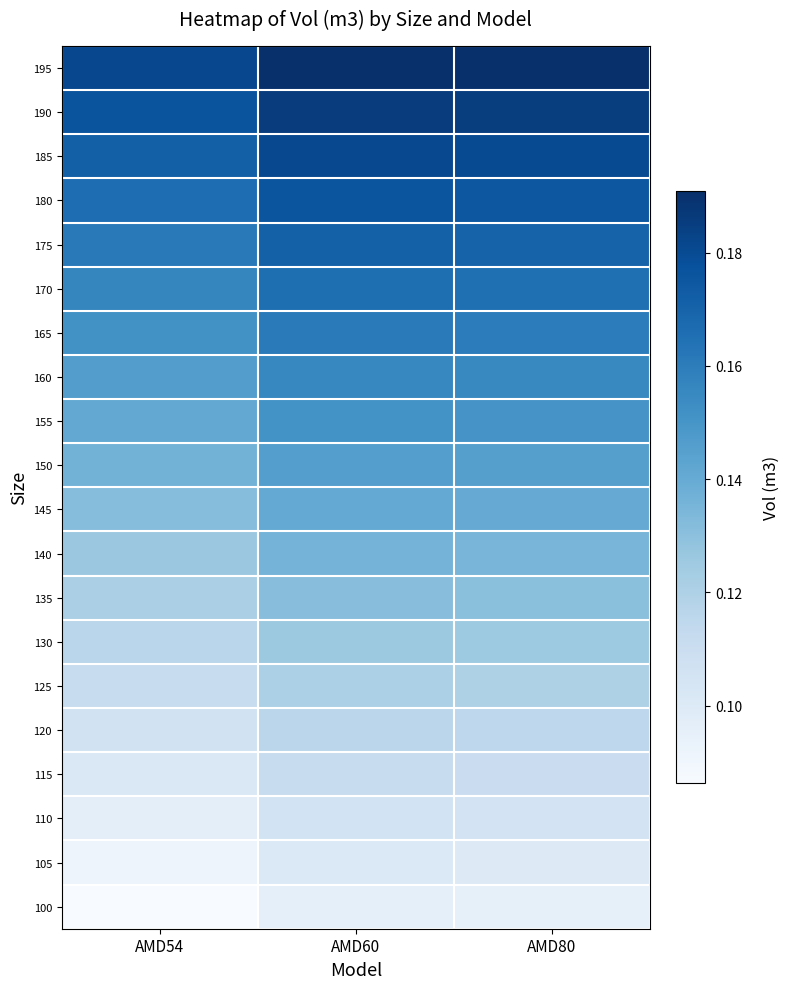

How many distinct data groups are displayed?

20